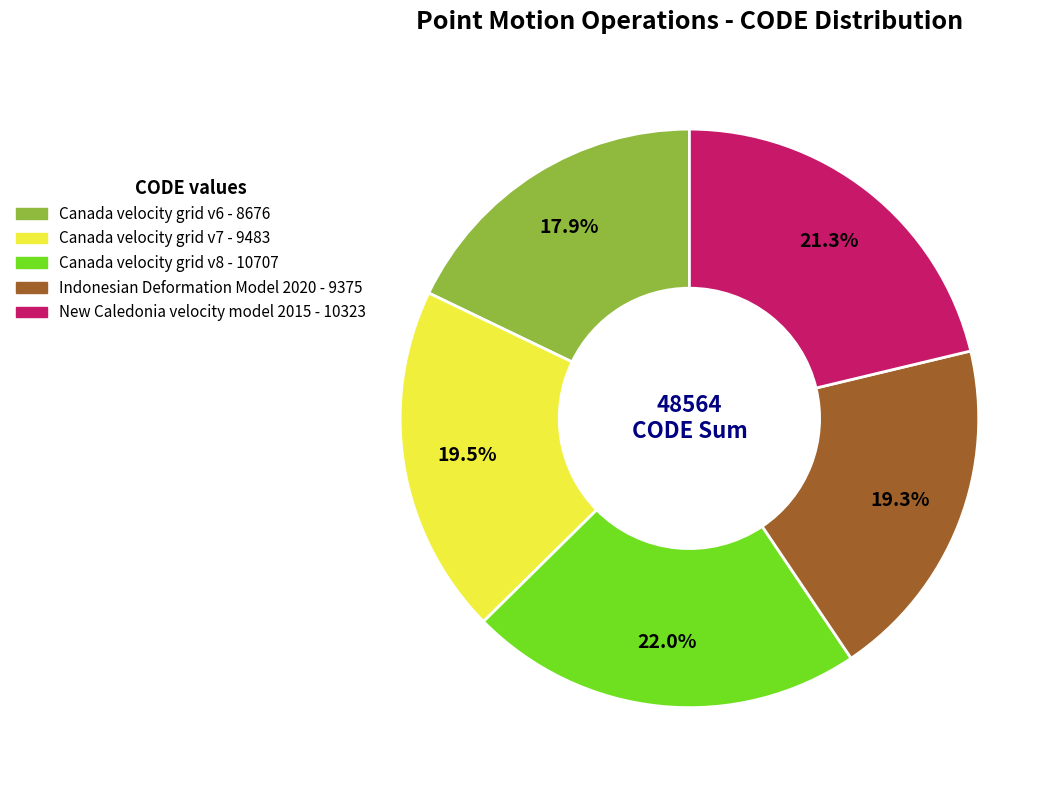

Combined, what portion of the pie is New Caledonia velocity model 2015 and Canada velocity grid v8?

43.3%